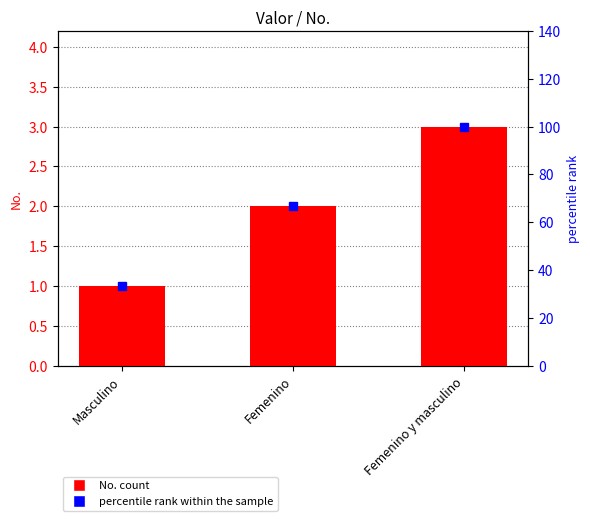

What are all the series names shown in the legend?

No., percentile rank